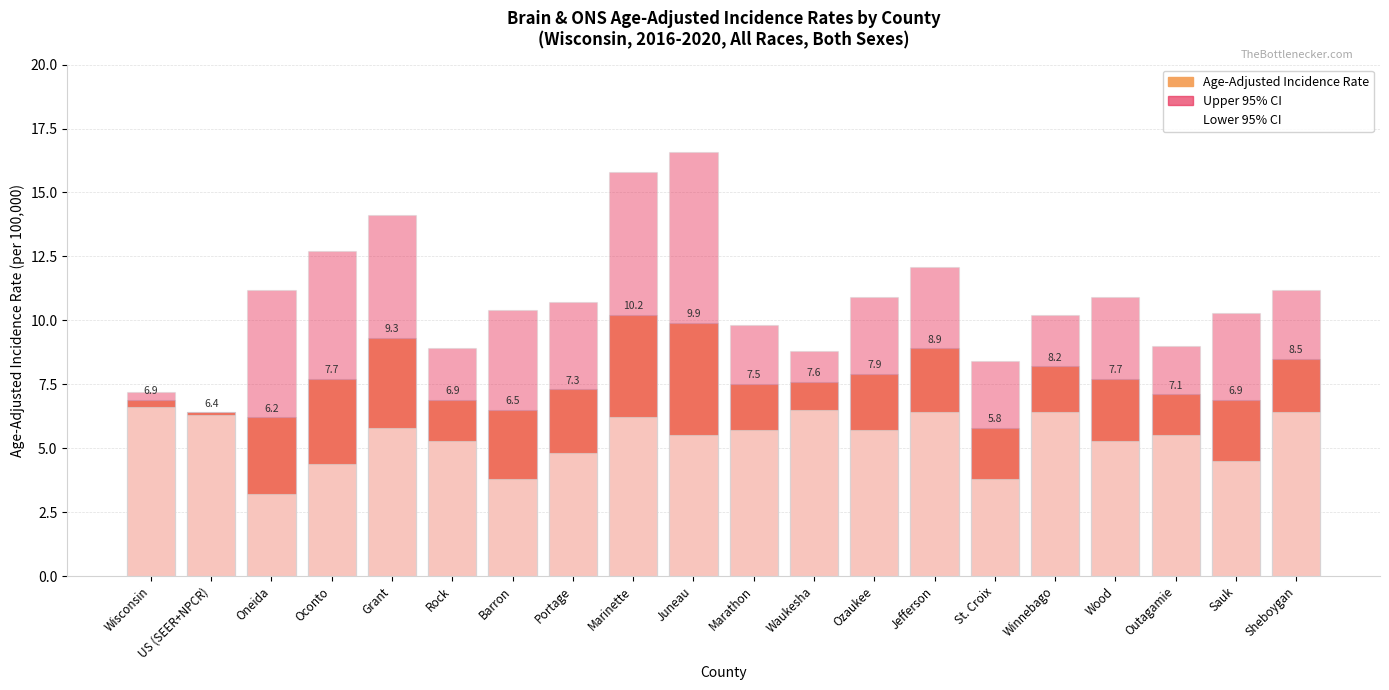

What is the difference between the second highest and second lowest values in the Lower 95% CI series?

2.7